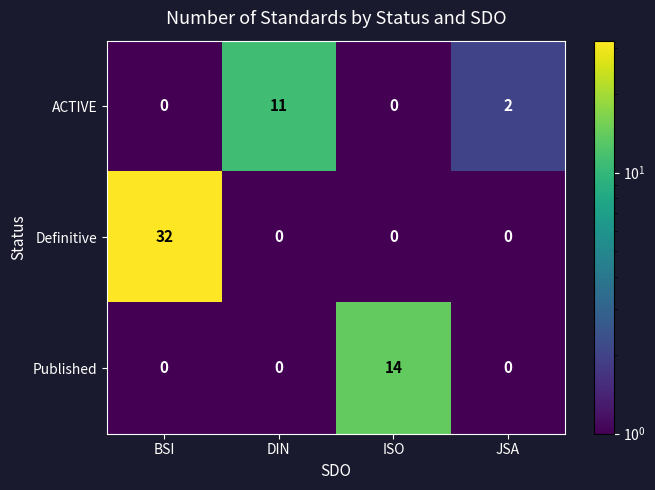

Where is ACTIVE nearest to the value 5?

JSA